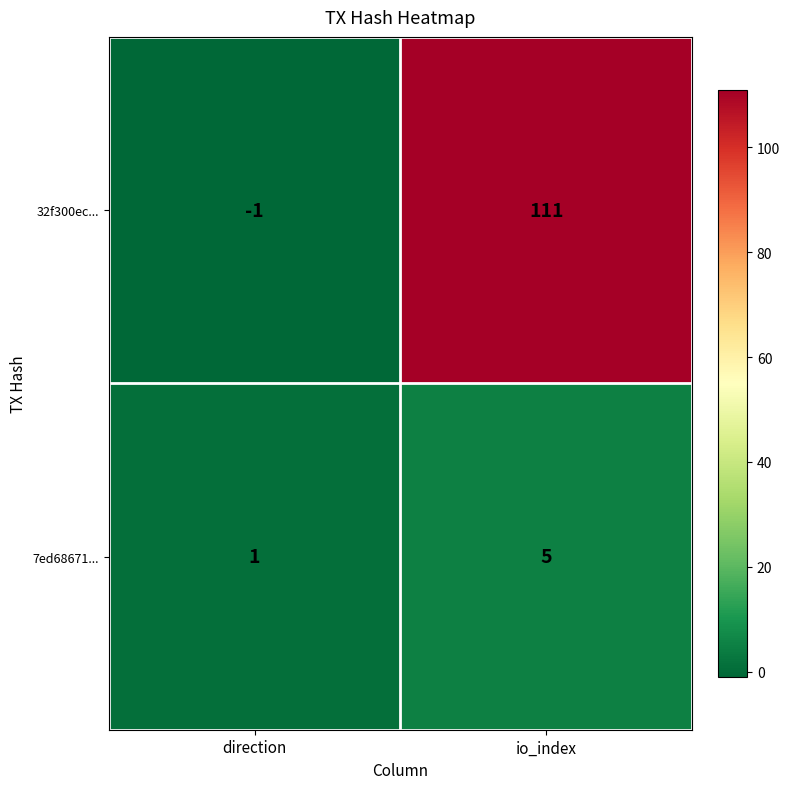

The value of 32f300ec... at direction is -1. True or false?

True